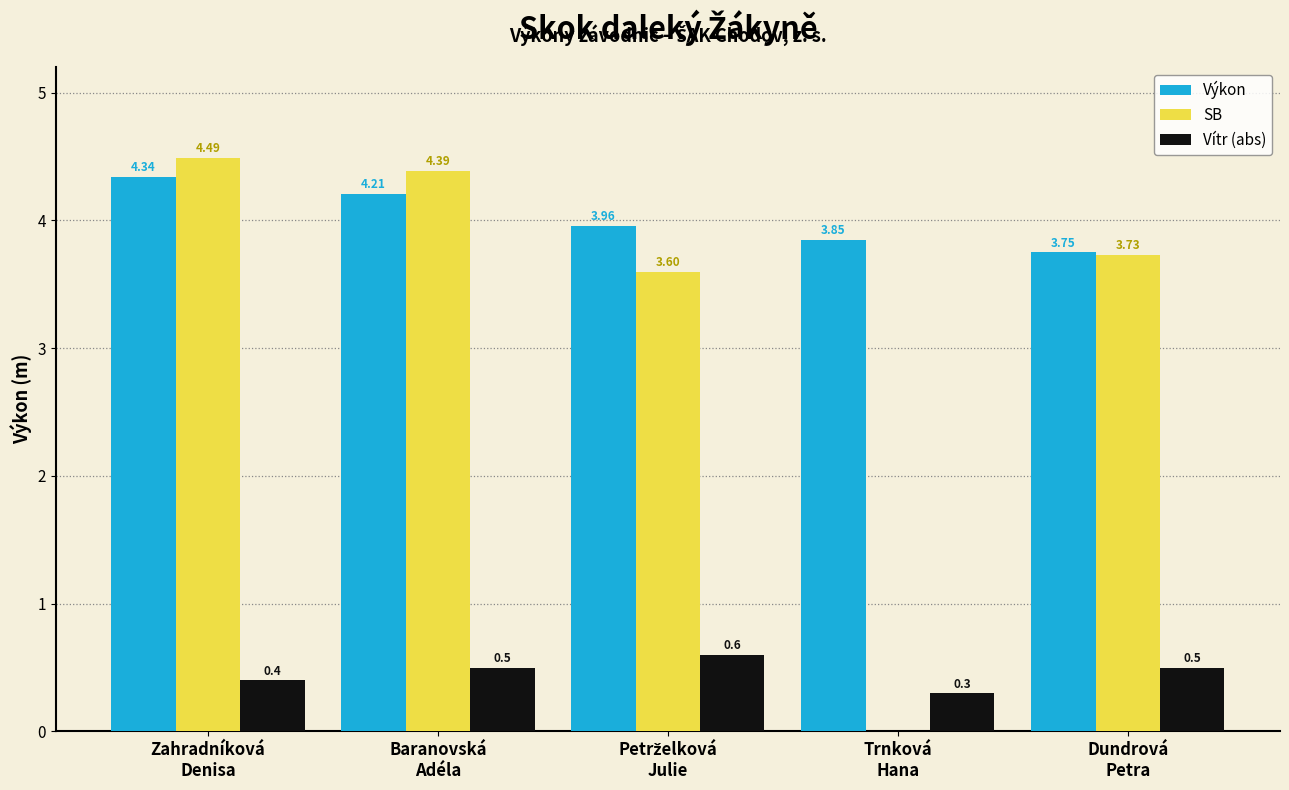

What is the sum of all SB values?

16.2